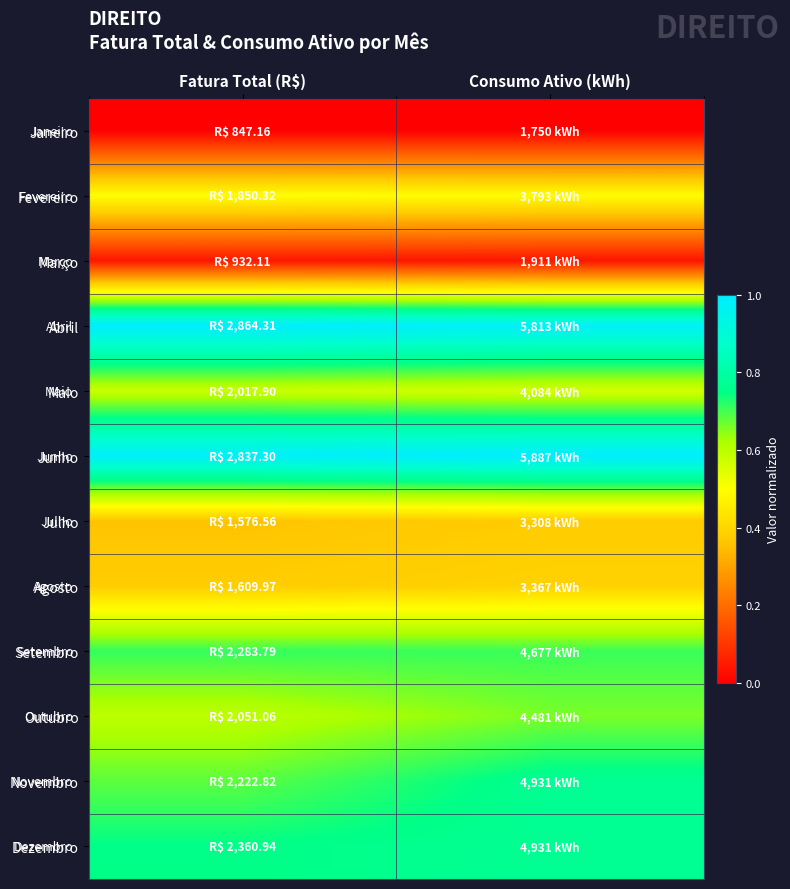

Reading left to right, transcribe all the data shown in this chart.

Janeiro: Fatura Total (R$)=0.0	Consumo Ativo (kWh)=0.0
Fevereiro: Fatura Total (R$)=0.5	Consumo Ativo (kWh)=0.5
Março: Fatura Total (R$)=0.0	Consumo Ativo (kWh)=0.0
Abril: Fatura Total (R$)=1.0	Consumo Ativo (kWh)=1.0
Maio: Fatura Total (R$)=0.6	Consumo Ativo (kWh)=0.6
Junho: Fatura Total (R$)=1.0	Consumo Ativo (kWh)=1.0
Julho: Fatura Total (R$)=0.4	Consumo Ativo (kWh)=0.4
Agosto: Fatura Total (R$)=0.4	Consumo Ativo (kWh)=0.4
Setembro: Fatura Total (R$)=0.7	Consumo Ativo (kWh)=0.7
Outubro: Fatura Total (R$)=0.6	Consumo Ativo (kWh)=0.7
Novembro: Fatura Total (R$)=0.7	Consumo Ativo (kWh)=0.8
Dezembro: Fatura Total (R$)=0.8	Consumo Ativo (kWh)=0.8